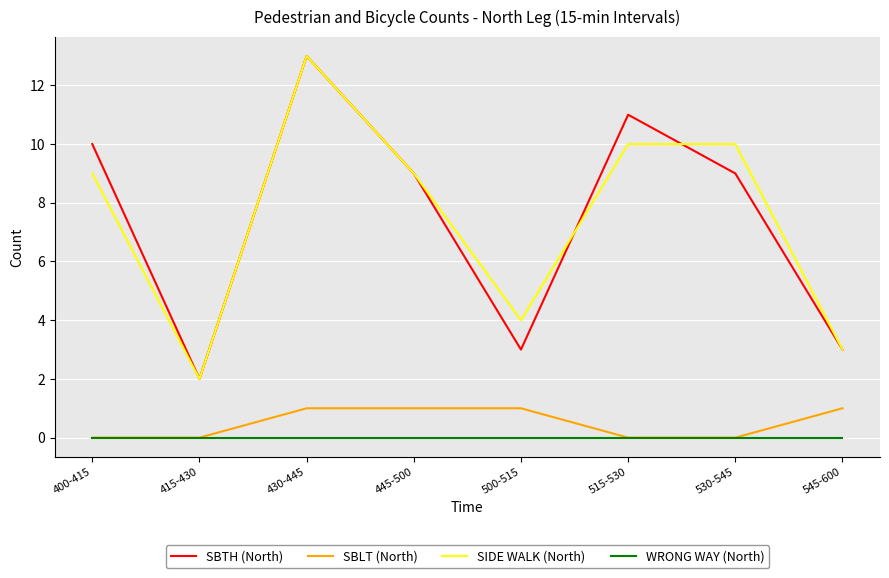

What position from the right is 545-600?

1